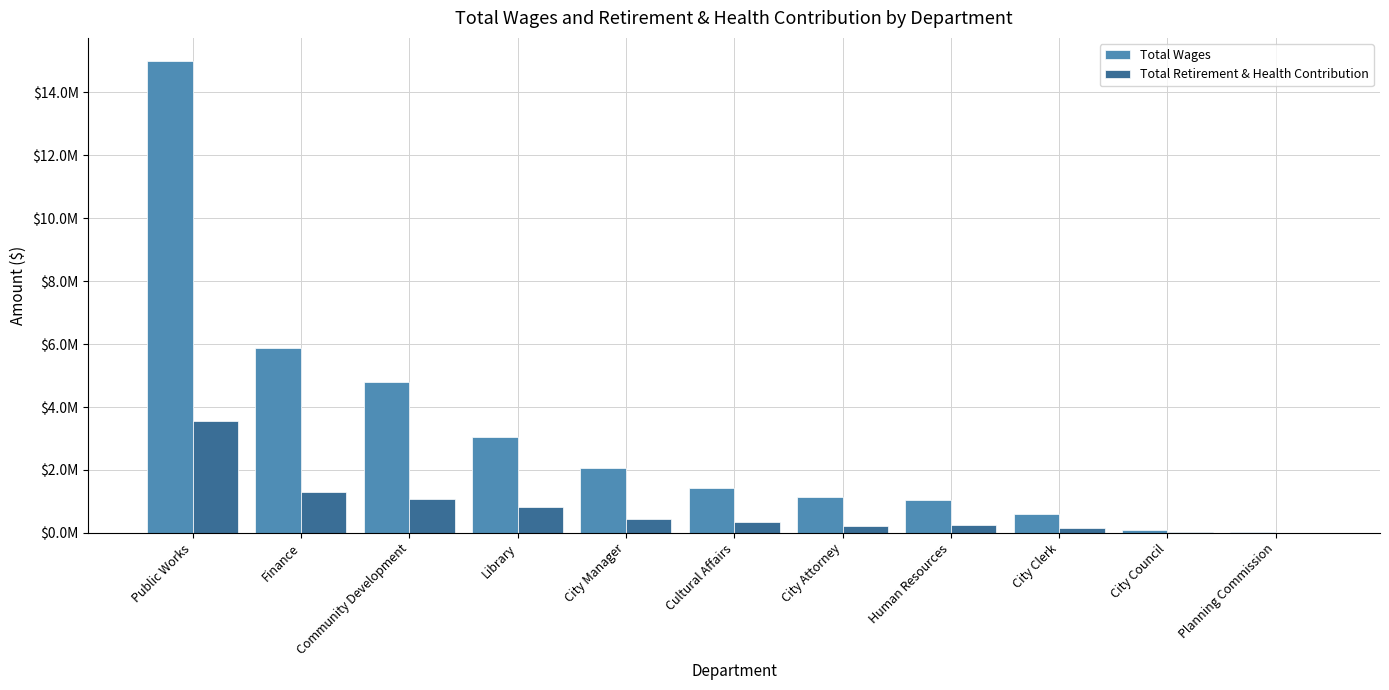

What are all the series names shown in the legend?

Total Wages, Total Retirement & Health Contribution